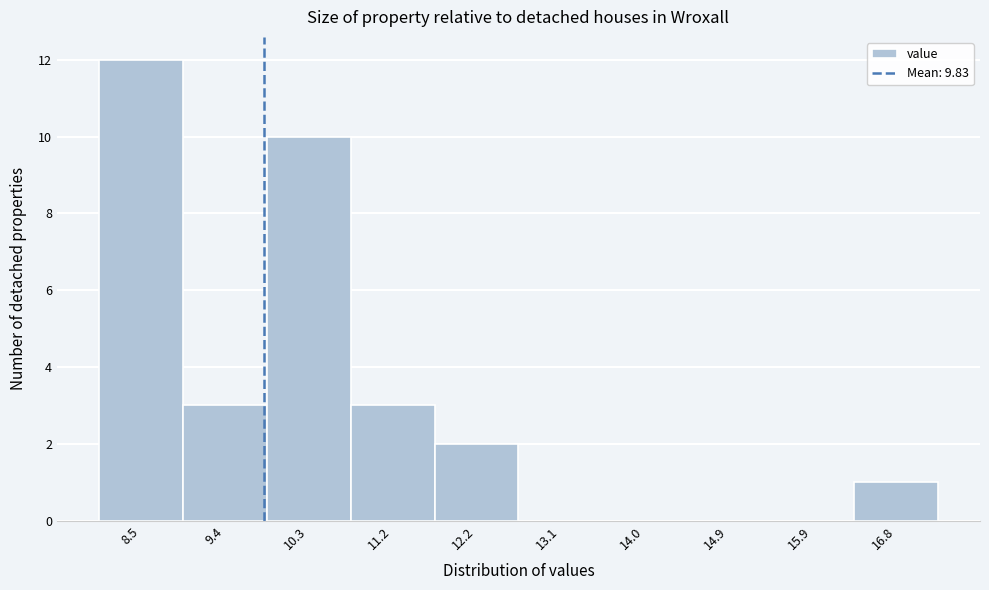

Reading left to right, list every bar in this chart as the range it spans on the x-axis followed by its height. Neither the bar edges nor the heights are printed on the chart, so give them approximately, as read against the axes.

8.0 to 8.9: 12
8.9 to 9.9: 3
9.9 to 10.8: 10
10.8 to 11.7: 3
11.7 to 12.6: 2
12.6 to 13.6: 0
13.6 to 14.5: 0
14.5 to 15.4: 0
15.4 to 16.3: 0
16.3 to 17.3: 1